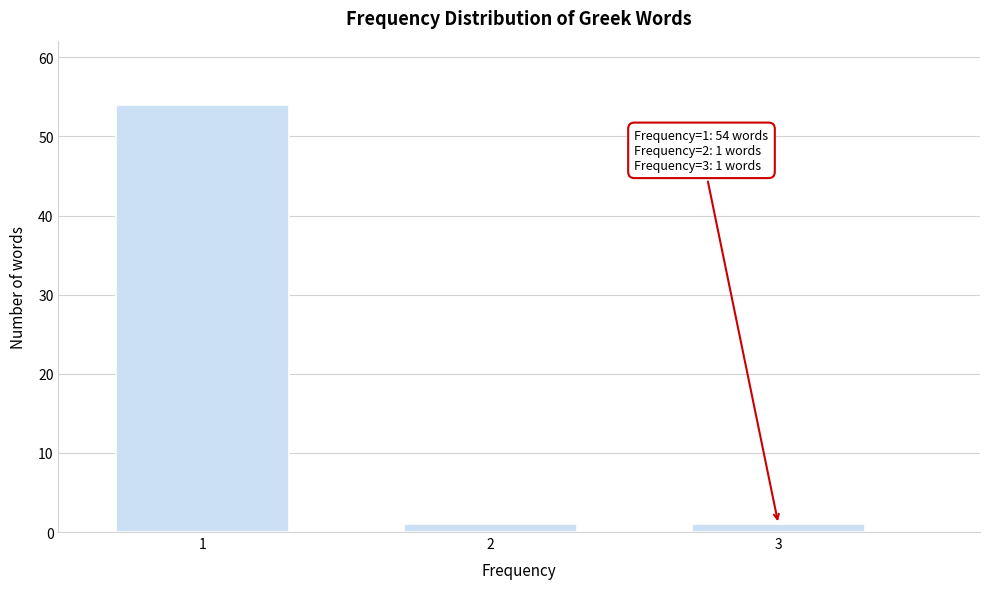

Reading left to right, list all the values displayed in this chart.

1=54	2=1	3=1